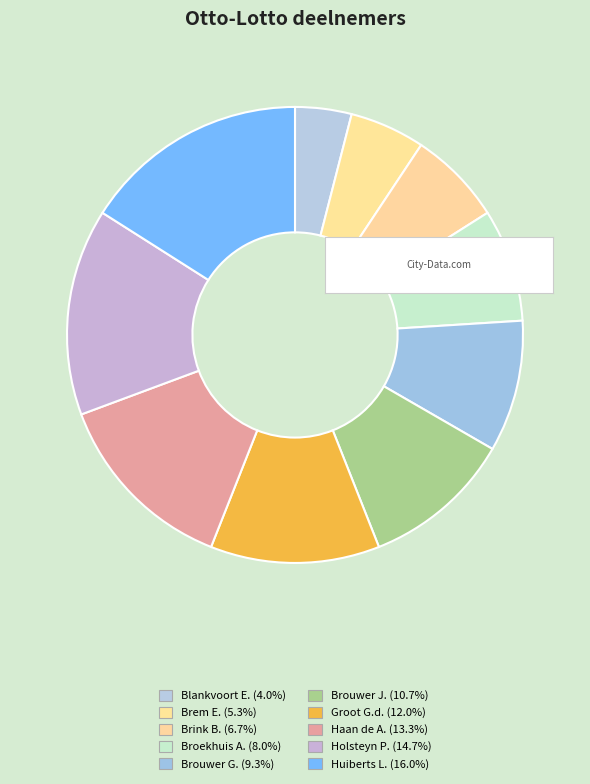

The Broekhuis A. slice represents 1% of the pie. True or false?

False